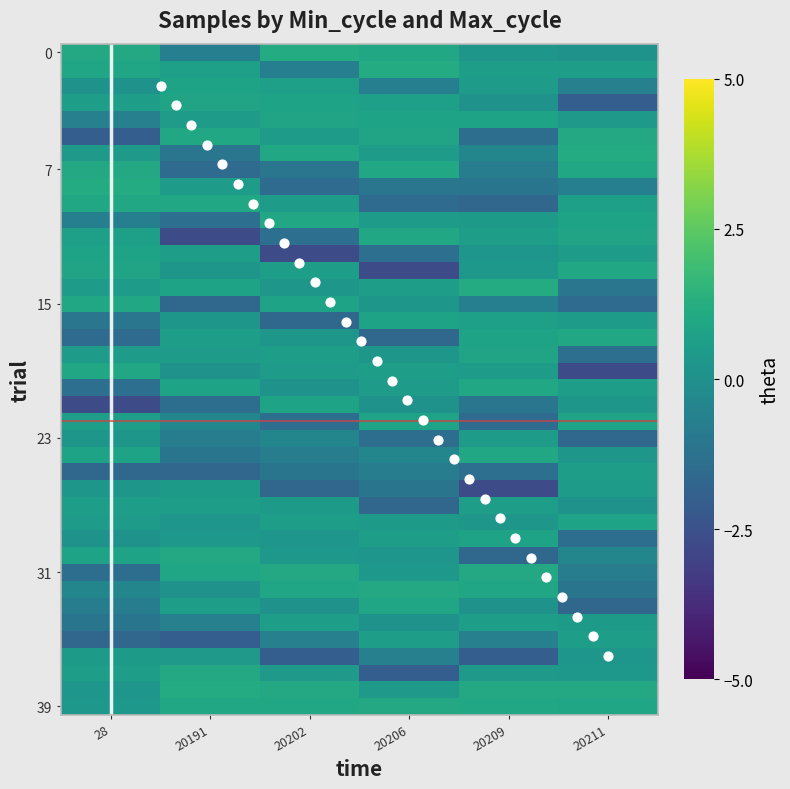

At which category is the sum across all series the highest?

28